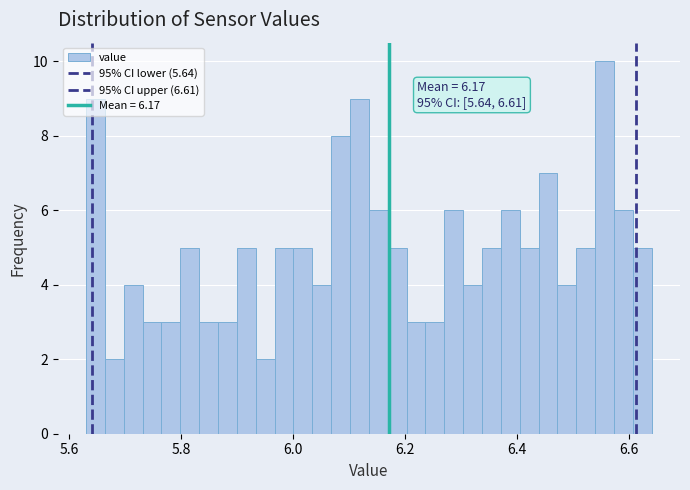

Around what value on the x-axis is the tallest bar? Give the approximate position of its centre, as read against the axis.

6.56